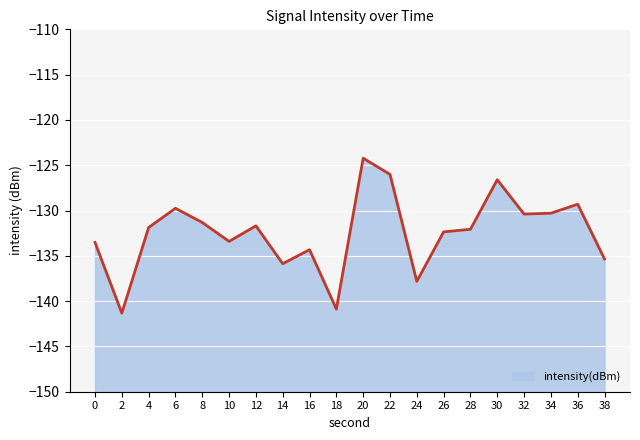

List the labels in order of value, largest first.

20, 22, 30, 36, 6, 34, 32, 8, 12, 4, 28, 26, 10, 0, 16, 38, 14, 24, 18, 2